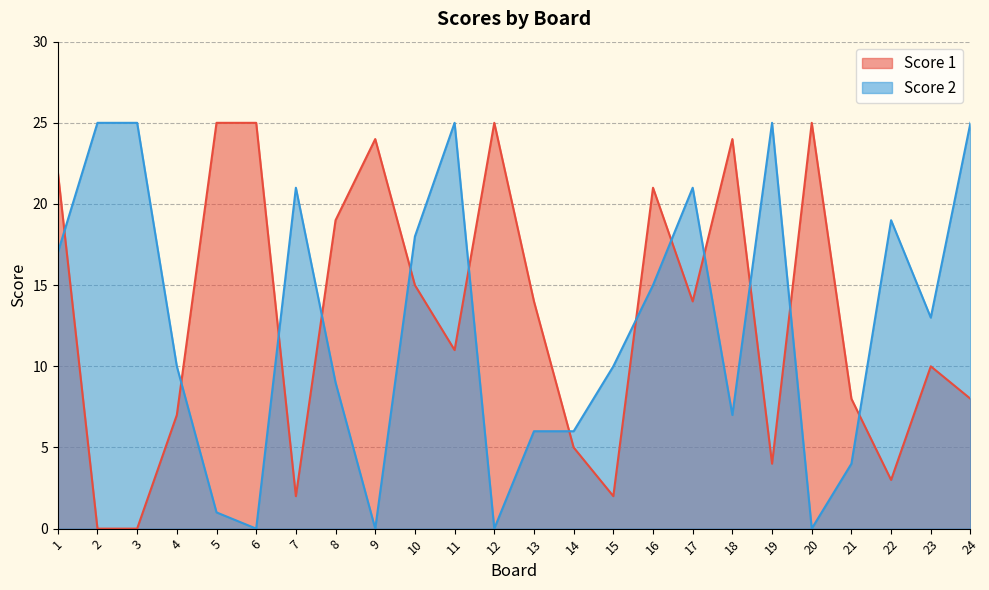

Between 12 and 13, which series saw the biggest shift?

Score 1